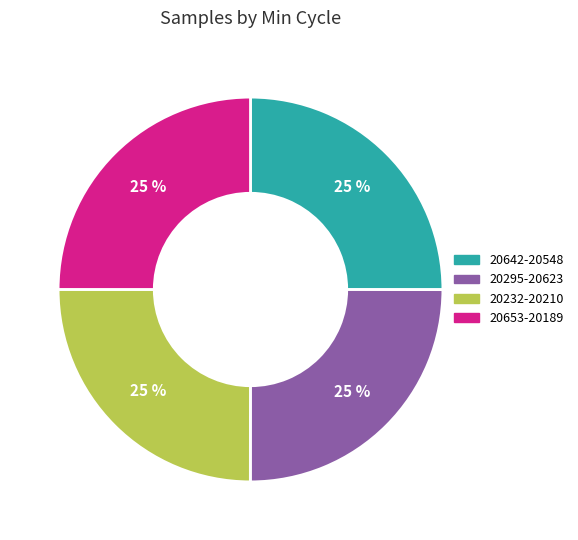

Approximately how many times larger is the value at 20653-20189 compared to 20232-20210?

1.0